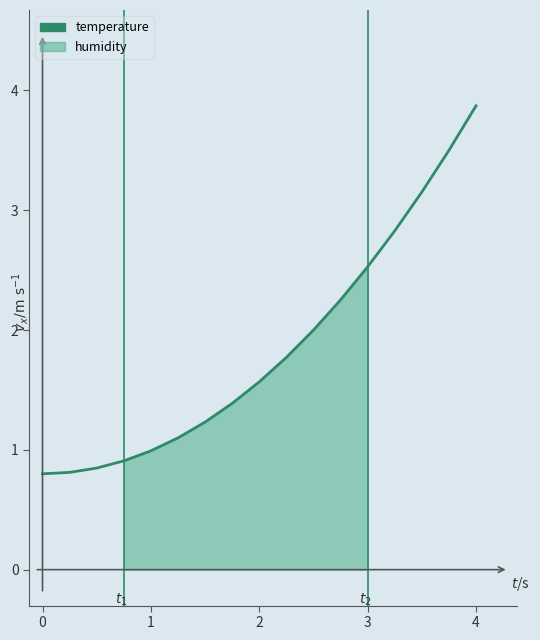

Between 10 and 12, which is larger?

12